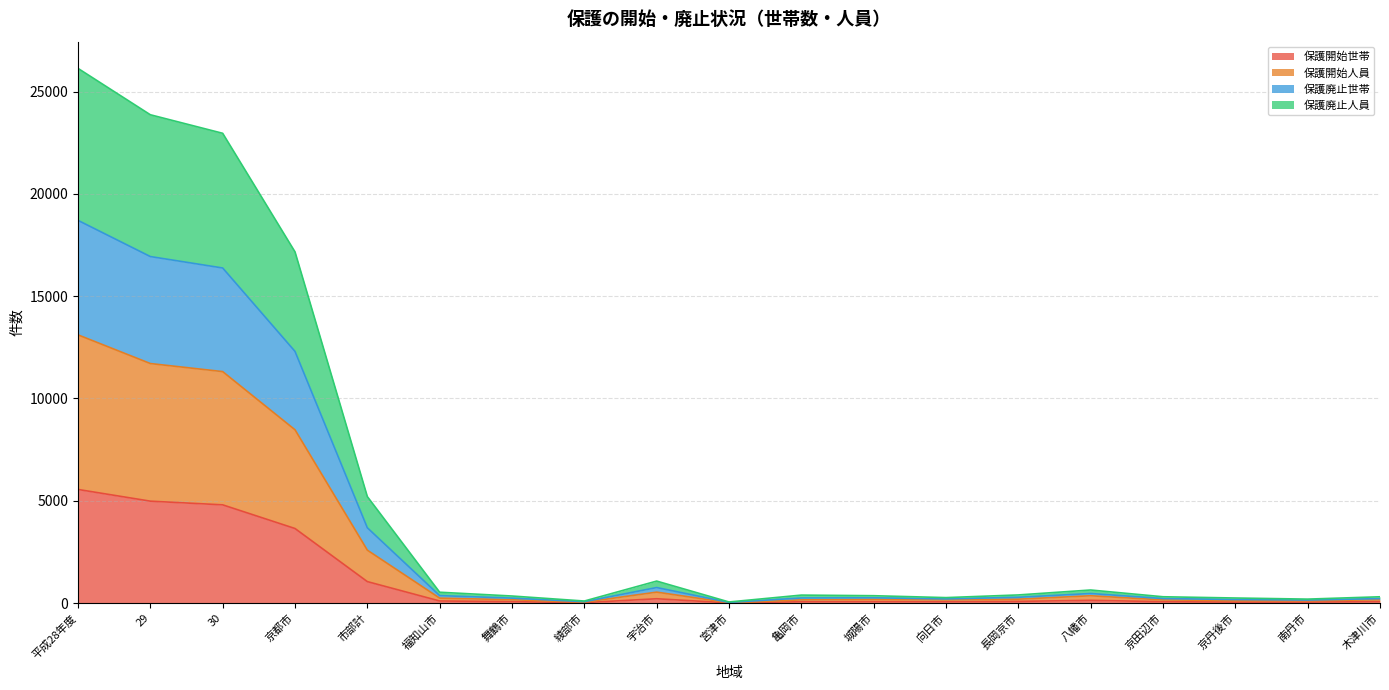

Does the chart have visible grid lines?

Yes